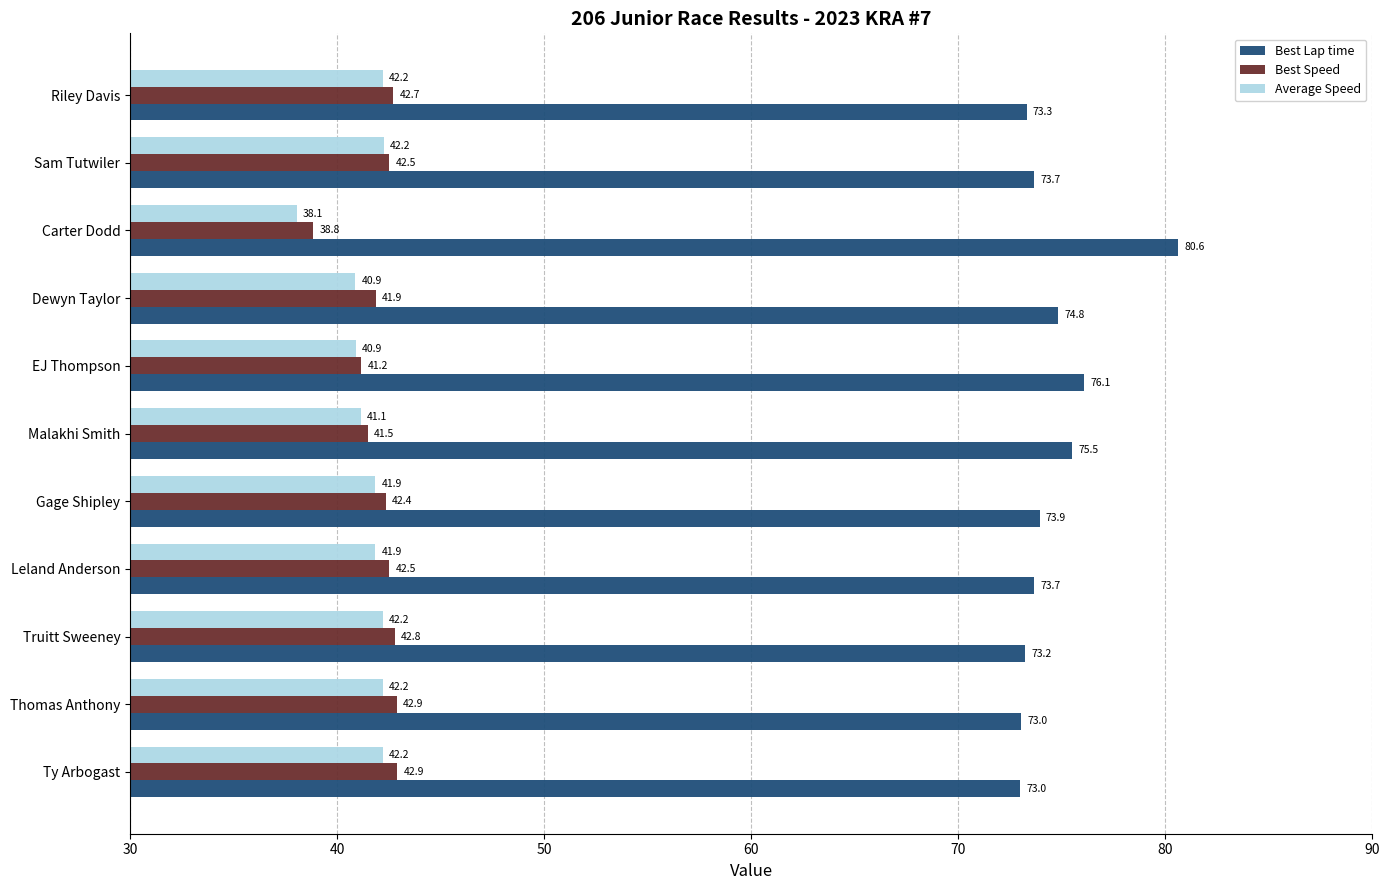

Which series has the largest range (max minus min)?

Best Lap time